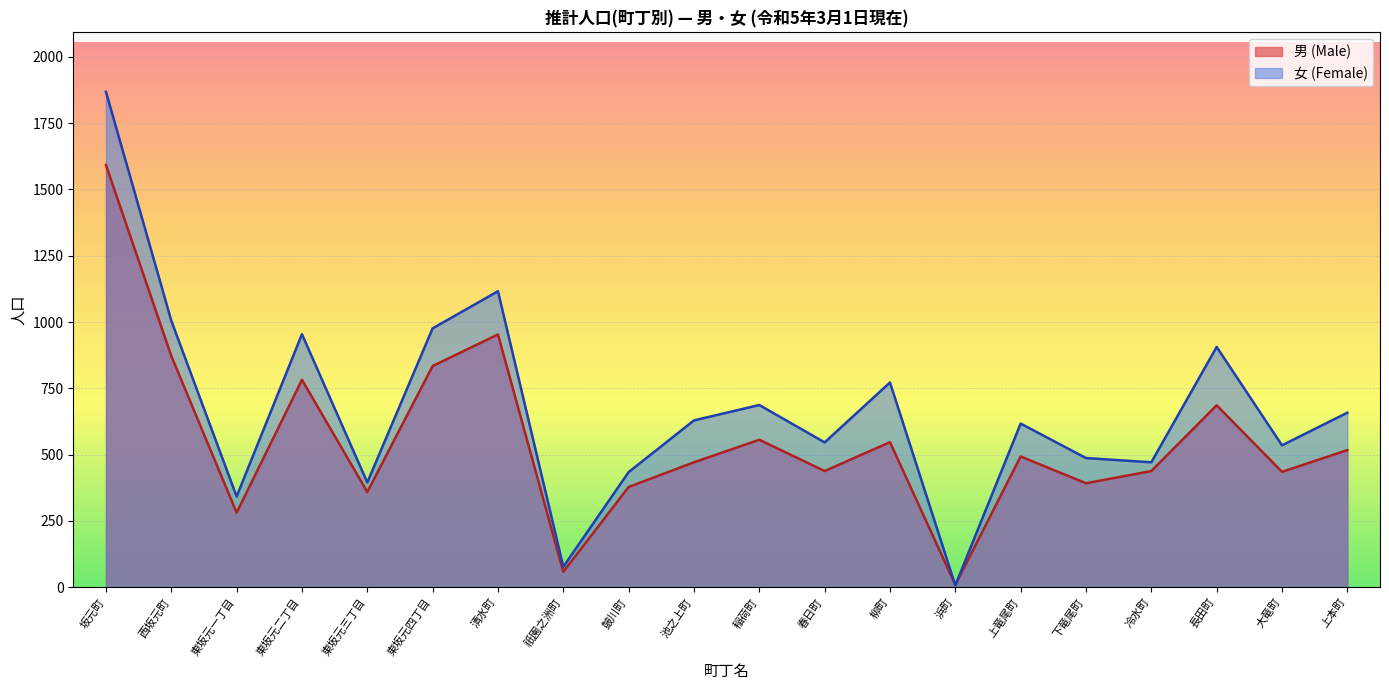

What is the minimum value for 女 (Female)?

7